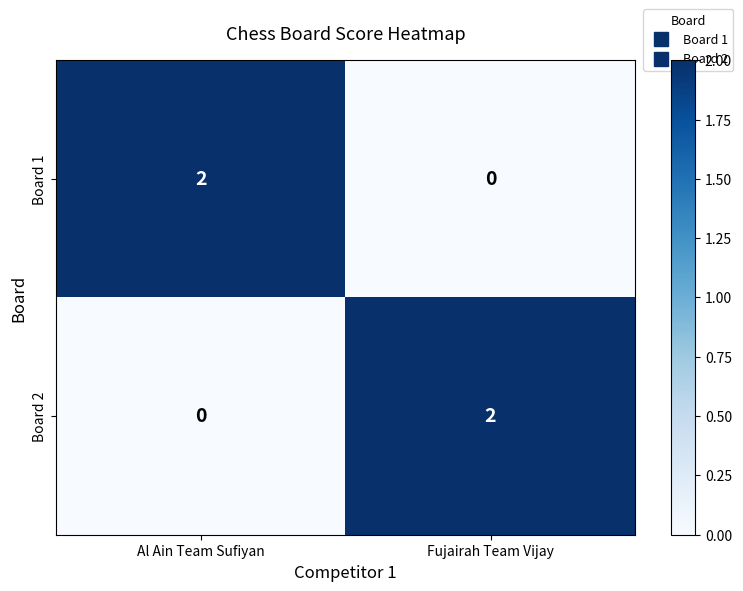

Count the number of categories in the chart.

2